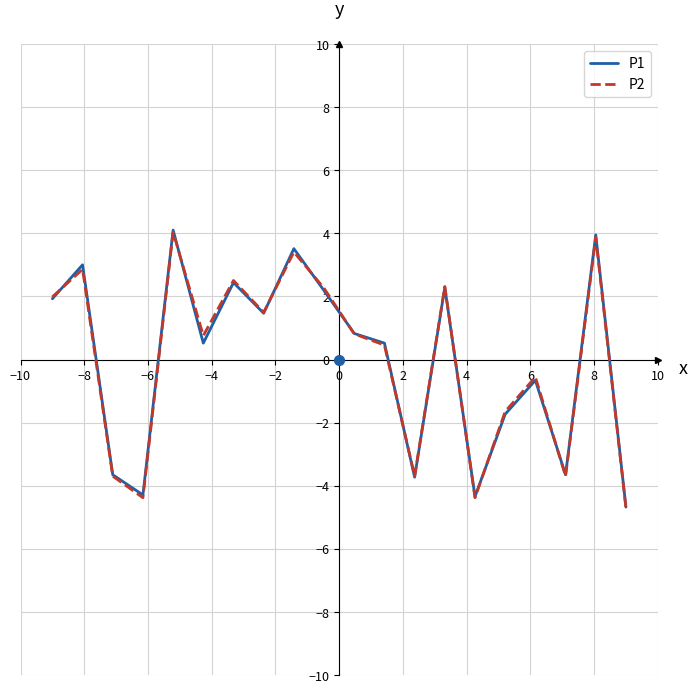

Reading left to right, extract all data points from this chart.

P1: 1.9	3.0	-3.7	-4.3	4.1	0.5	2.4	1.5	3.5	2.2	0.8	0.5	-3.7	2.3	-4.3	-1.7	-0.7	-3.7	3.9	-4.7
P2: 2.0	2.9	-3.7	-4.4	4.0	0.8	2.5	1.5	3.4	2.3	0.8	0.5	-3.7	2.3	-4.4	-1.6	-0.6	-3.7	3.9	-4.7